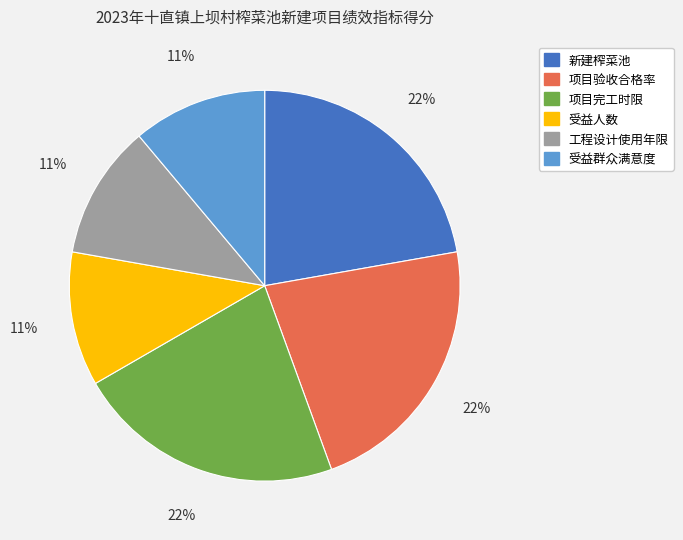

Is there a majority slice in this chart?

No